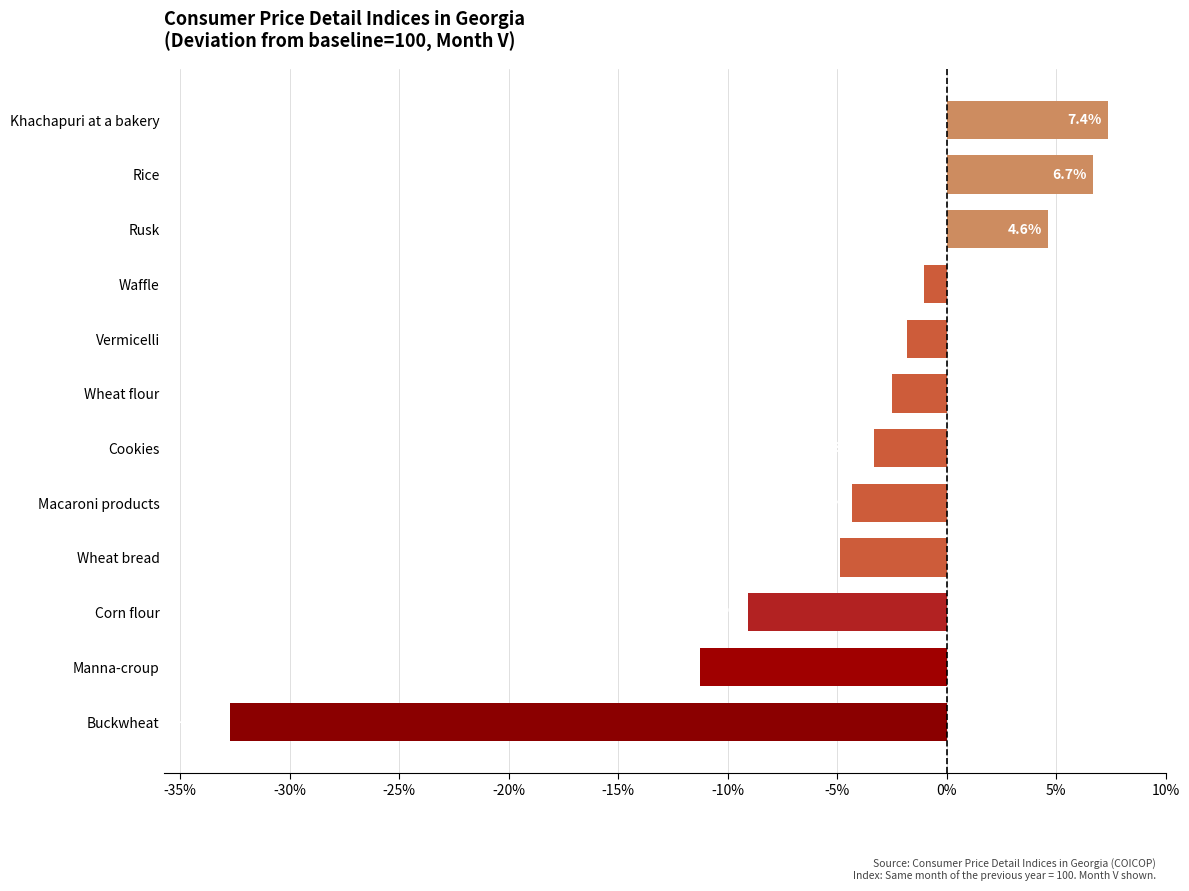

The chart shows a value of -1.0 at Waffle. True or false?

True